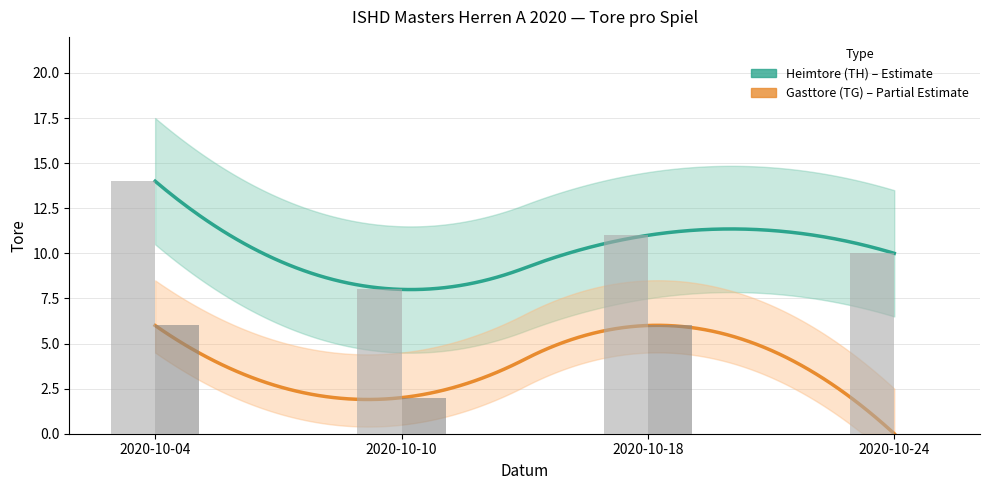

Is it true that Gasttore (TG) equals 1 at 2020-10-18?

False